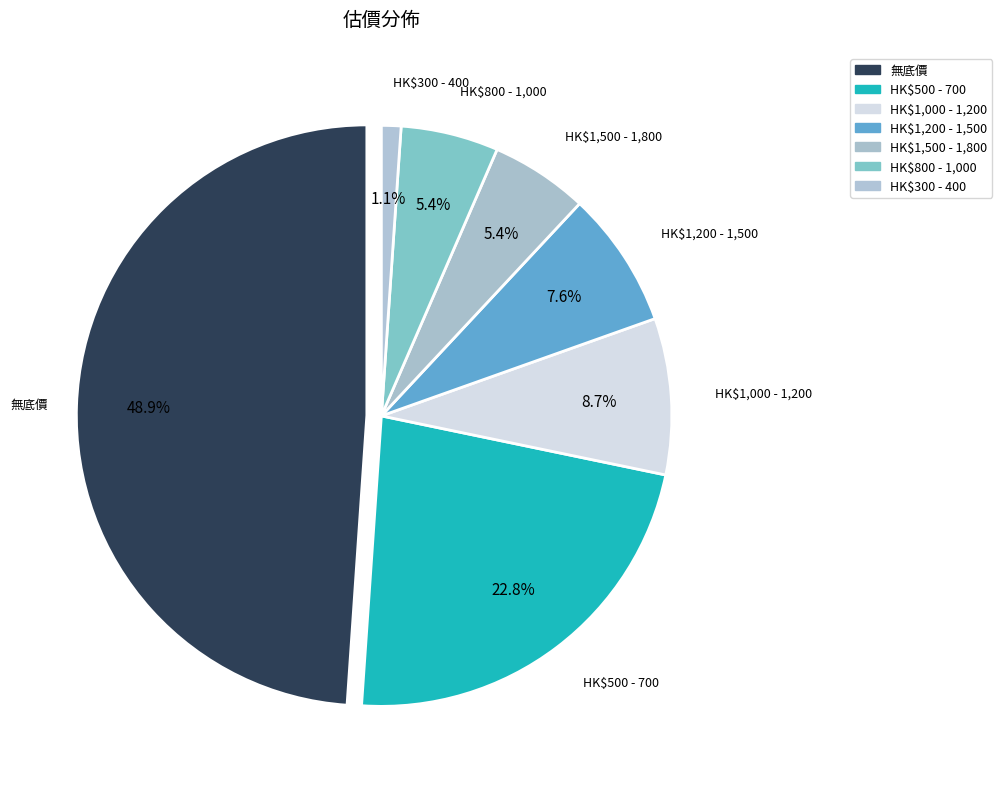

Is it true that HK$500 - 700 is 23% of the pie?

True